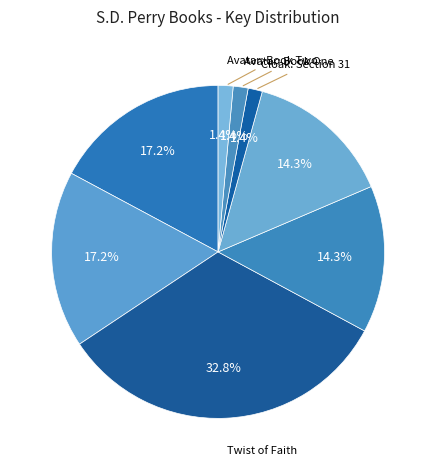

How many segments does this pie chart have?

8